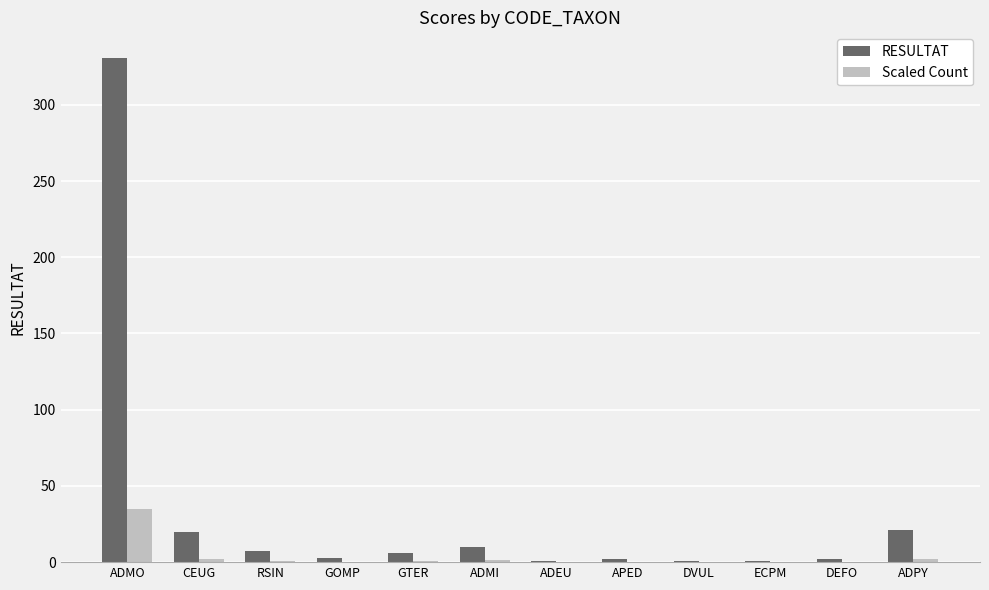

What is the total value across all series at DEFO?

2.2